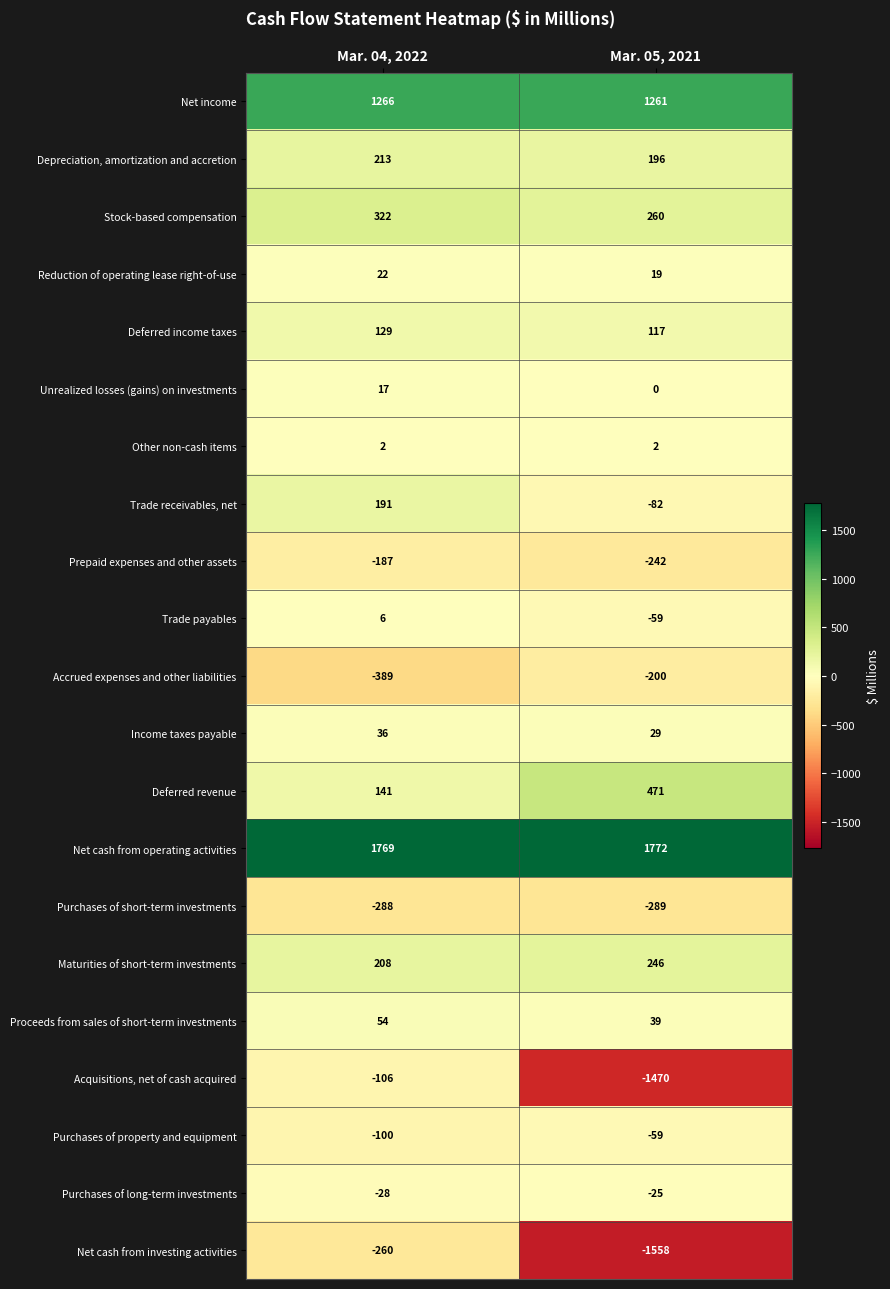

What is the smallest value displayed?

-1558